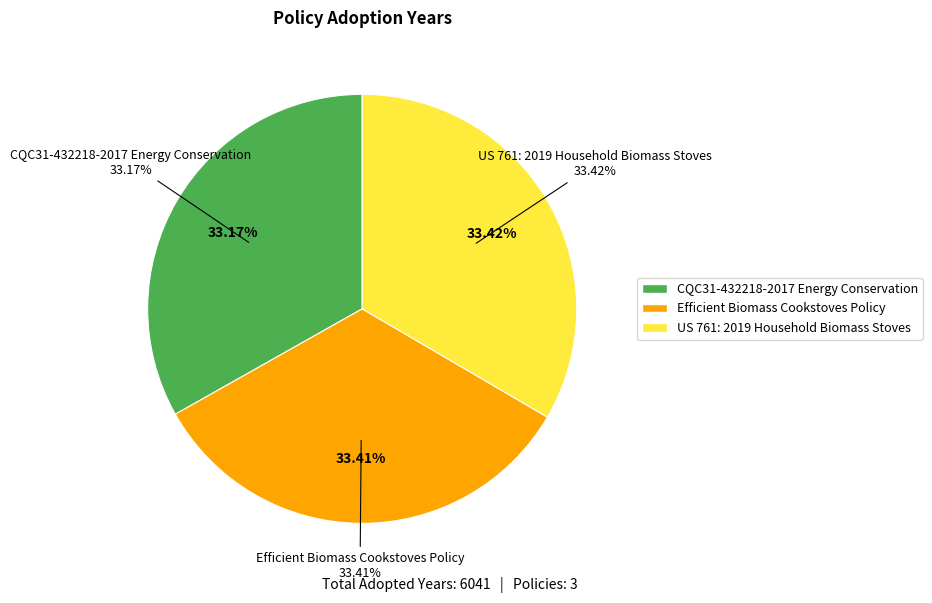

True or false: Efficient Biomass Cookstoves Policy accounts for 47% of the total.

False